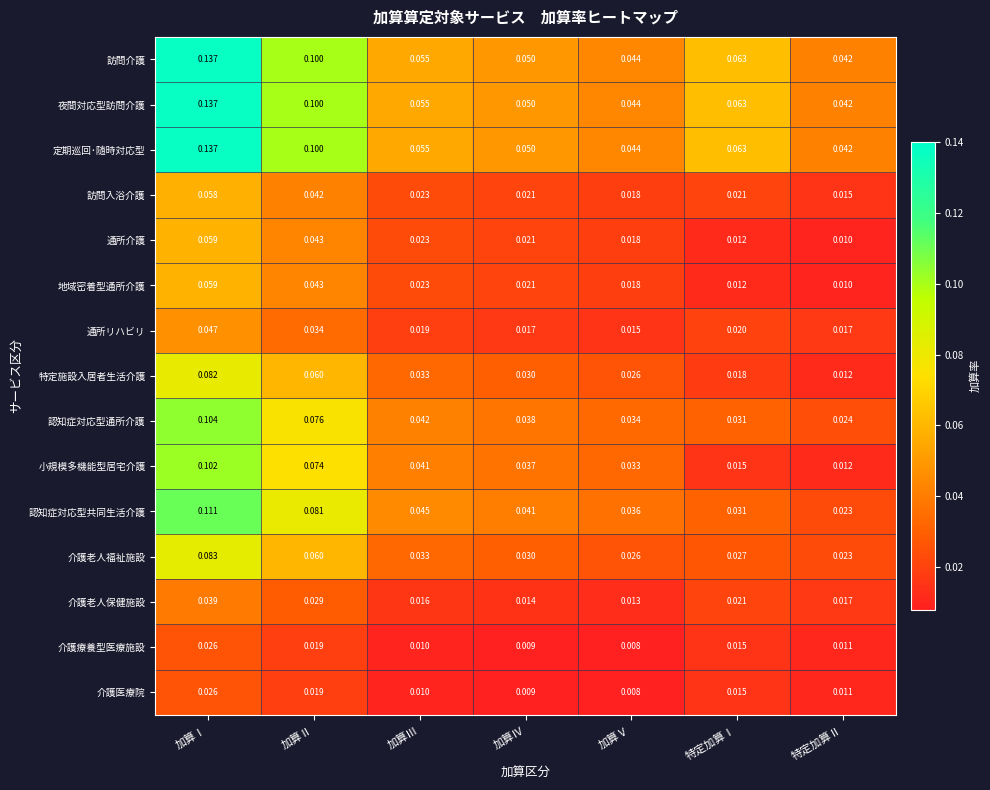

At which category does the chart reach its peak across all series?

加算Ⅰ